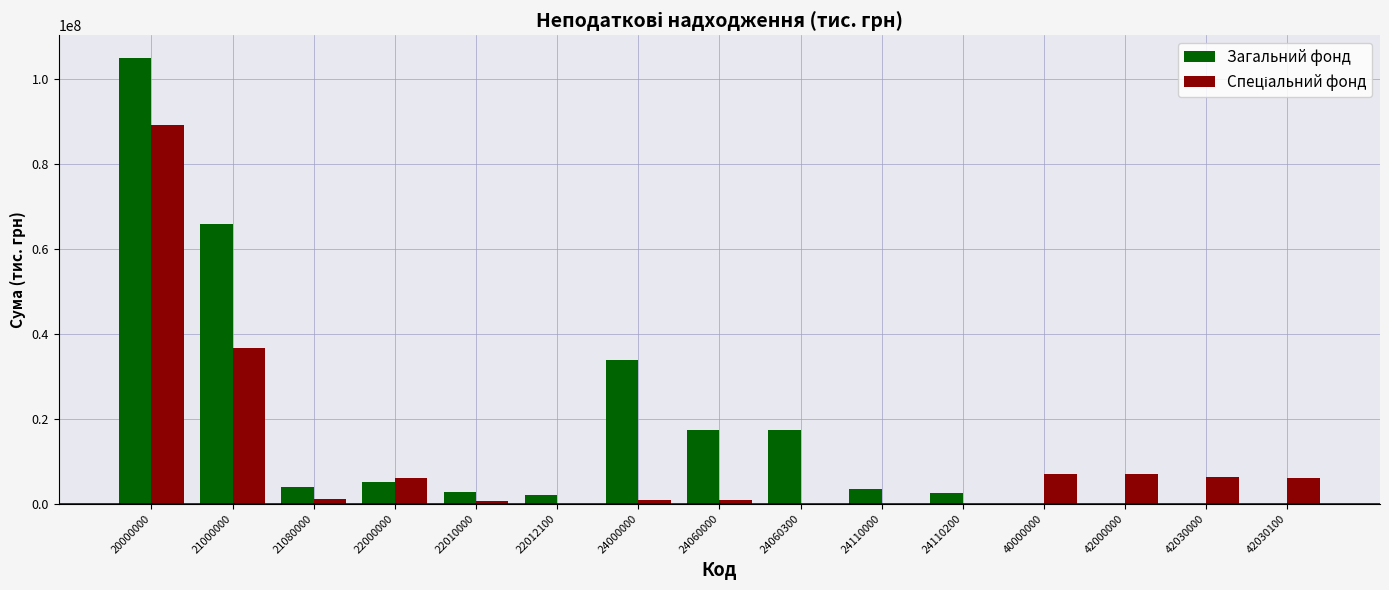

At which category is the sum across all series the highest?

20000000